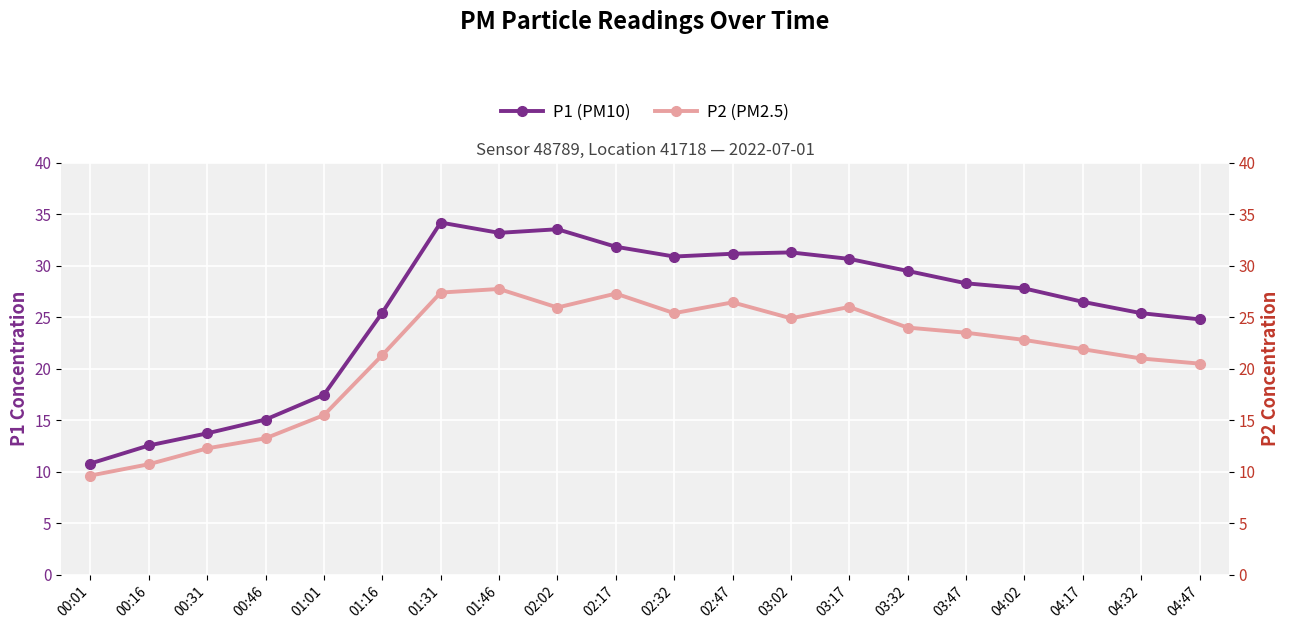

What is the label of the 9th point from the right?

02:47